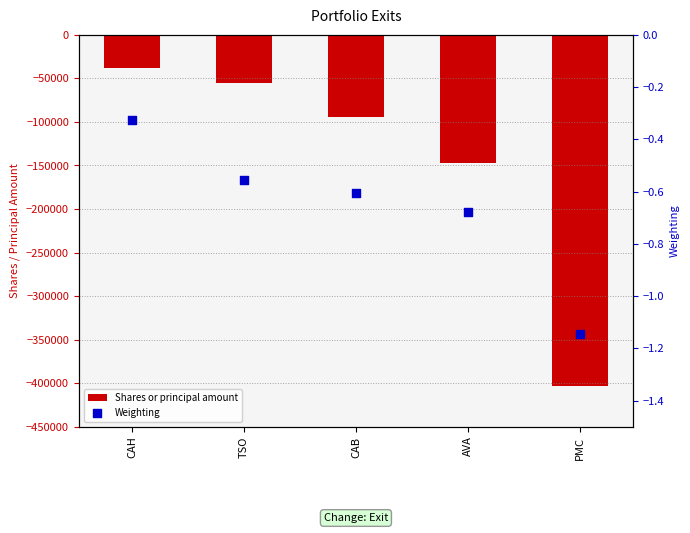

At which category is the sum across all series the highest?

CAH